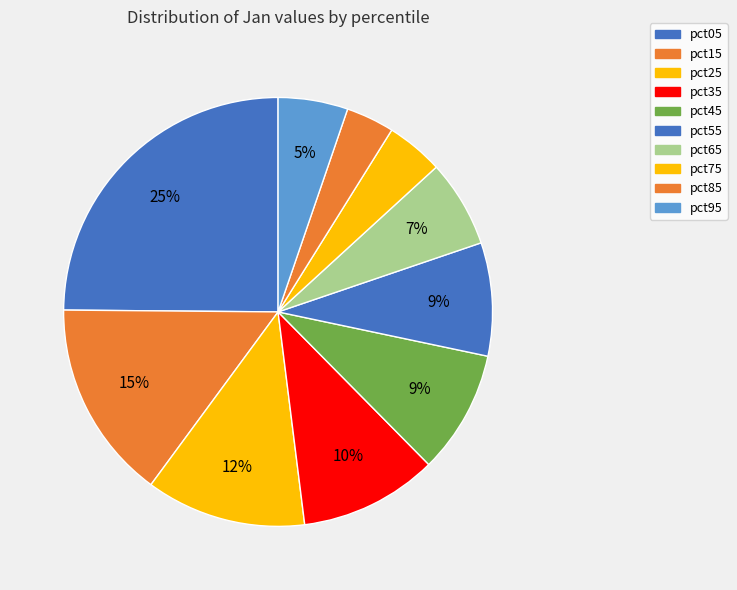

Which category has the smallest portion of the pie?

pct85